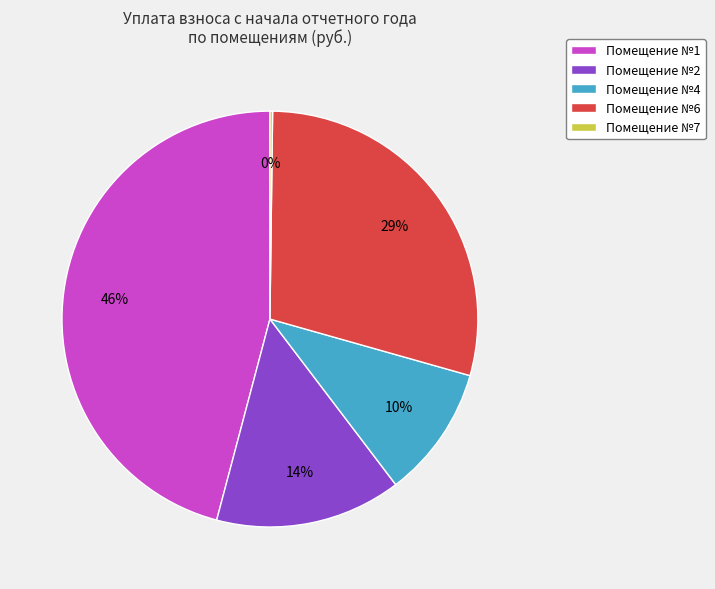

Approximately how many times larger is the value at Помещение №1 compared to Помещение №6?

1.6